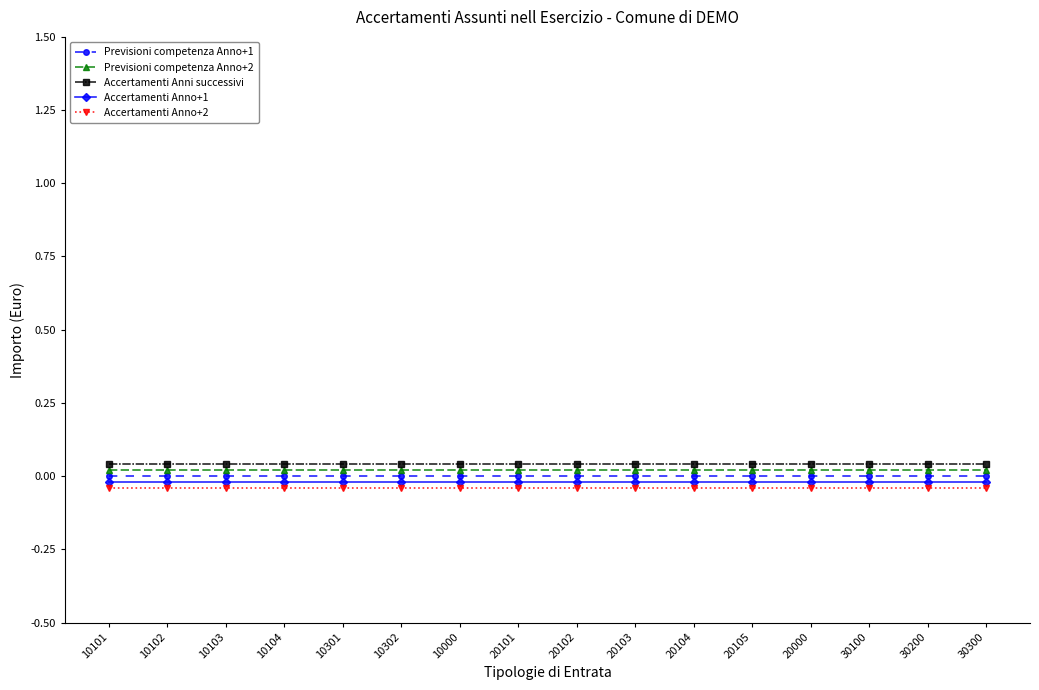

Which series has the largest total across all categories?

Accertamenti Anni successivi